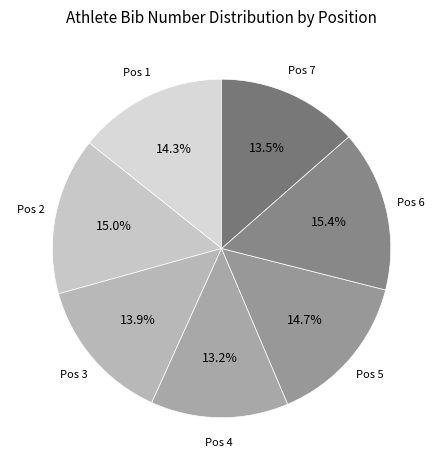

What percentage is NOT represented by Pos 4?

86.8%